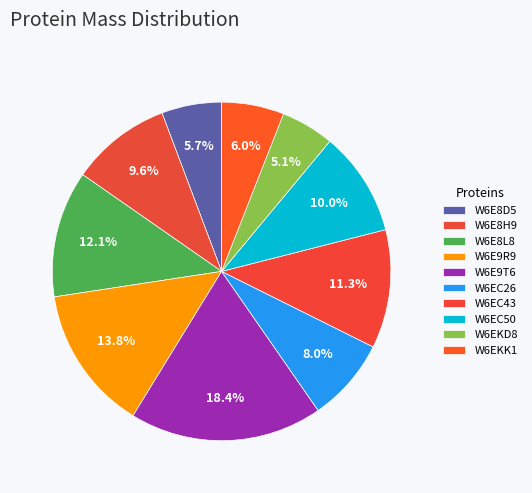

Which category has the biggest portion of the pie?

W6E9T6